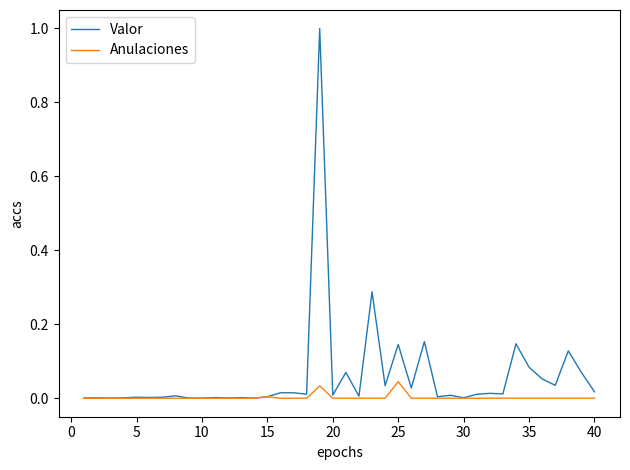

Which series has the largest total across all categories?

Valor